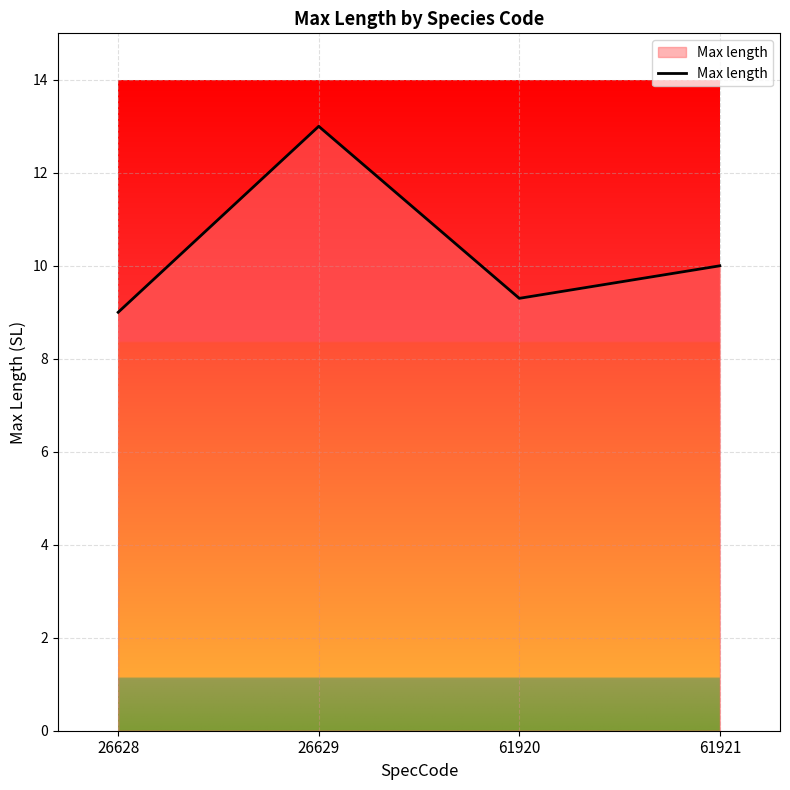

Rank the categories by value from lowest to highest.

26628, 61920, 61921, 26629